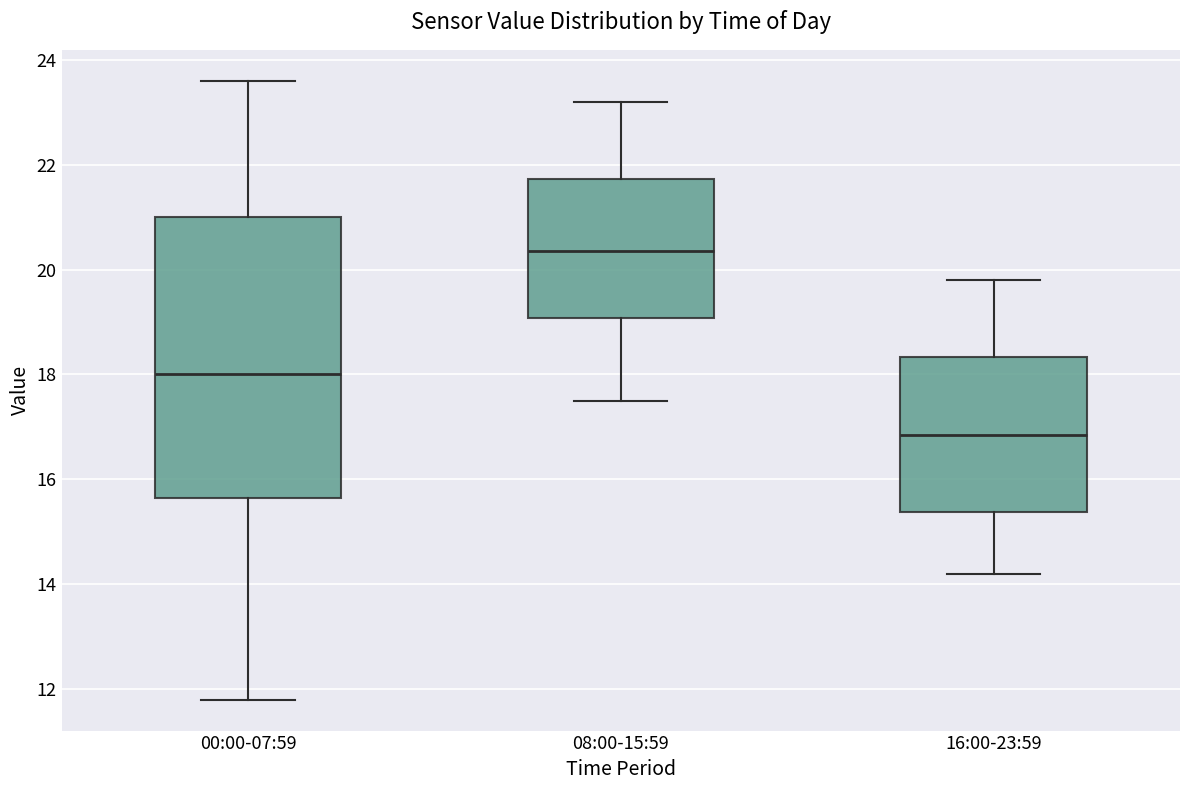

Reading left to right, read every box against the y-axis: the position of its median line, the range the box covers, and the ends of its whiskers. The values are not printed on the chart, so give them approximately, as read against the axis.

00:00-07:59: median 18.0, box 15.6 to 21.0, whiskers 11.8 to 23.6
08:00-15:59: median 20.4, box 19.0 to 21.8, whiskers 17.6 to 23.2
16:00-23:59: median 16.8, box 15.4 to 18.4, whiskers 14.2 to 19.8